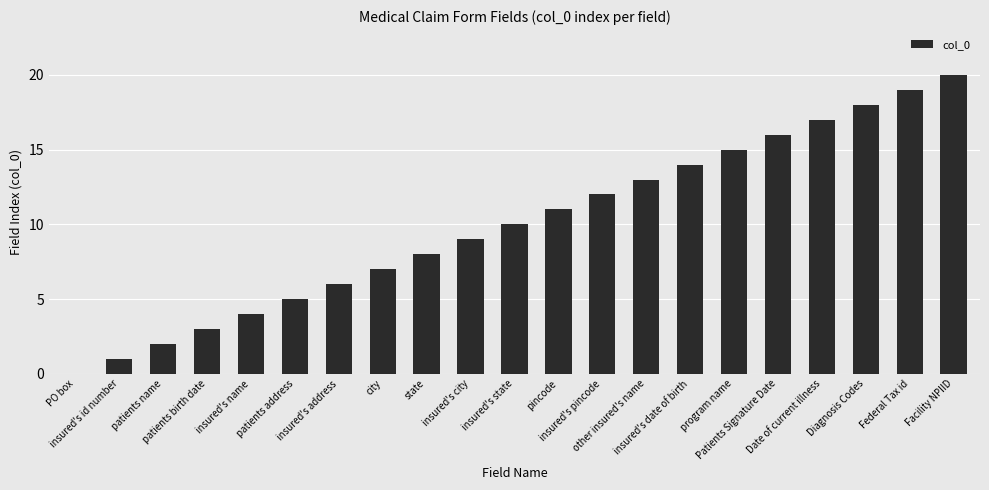

How many categories are shown in the chart?

21